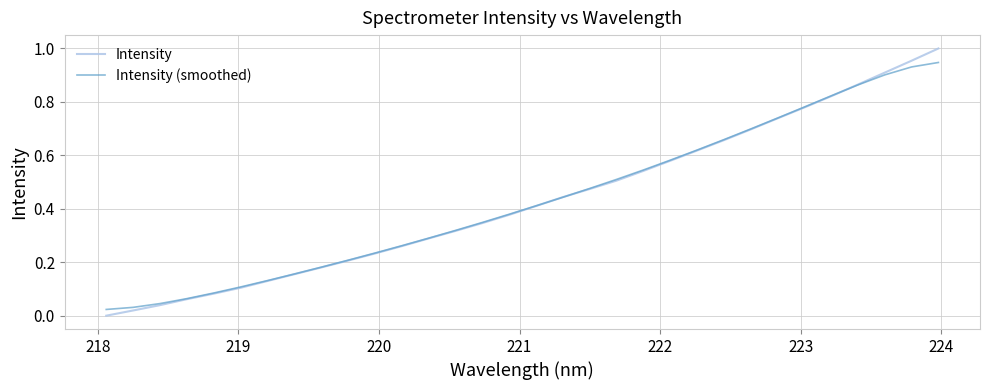

Which series has the largest range (max minus min)?

Intensity